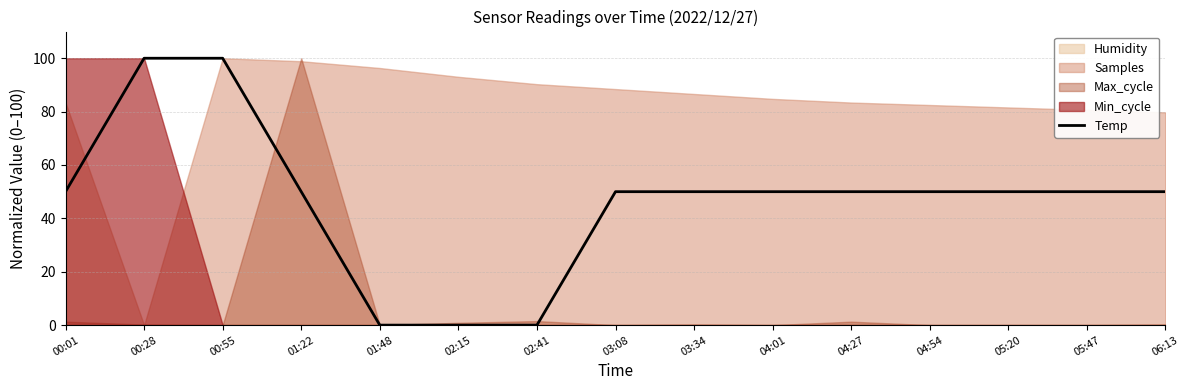

Rank the categories by value from lowest to highest.

01:48, 02:15, 02:41, 00:01, 01:22, 03:08, 03:34, 04:01, 04:27, 04:54, 05:20, 05:47, 06:13, 00:28, 00:55